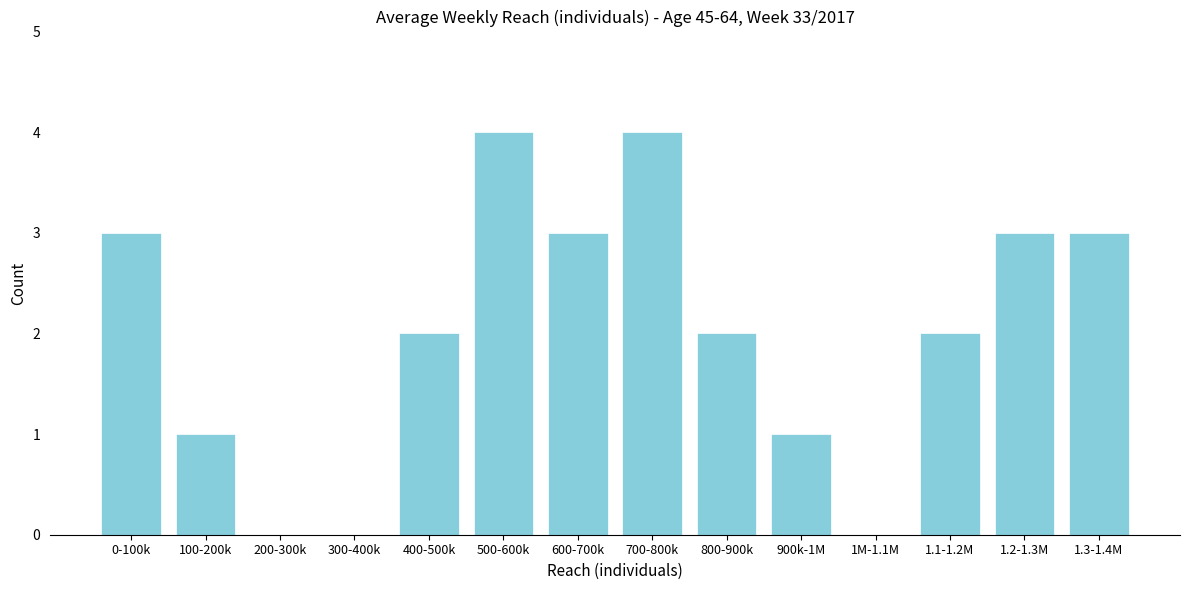

Reading left to right, what are all the values shown in this chart?

0-100k=3	100-200k=1	200-300k=0	300-400k=0	400-500k=2	500-600k=4	600-700k=3	700-800k=4	800-900k=2	900k-1M=1	1M-1.1M=0	1.1-1.2M=2	1.2-1.3M=3	1.3-1.4M=3